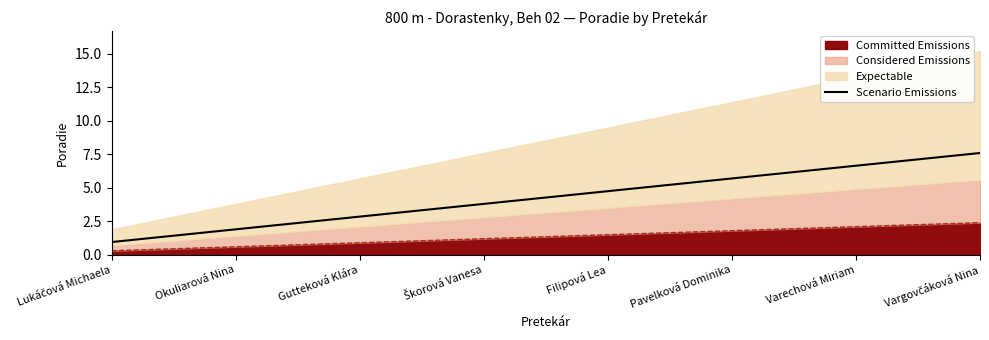

Rank the categories by value from lowest to highest.

Lukáčová Michaela, Okuliarová Nina, Gutteková Klára, Škorová Vanesa, Filipová Lea, Pavelková Dominika, Varechová Miriam, Vargovčáková Nina